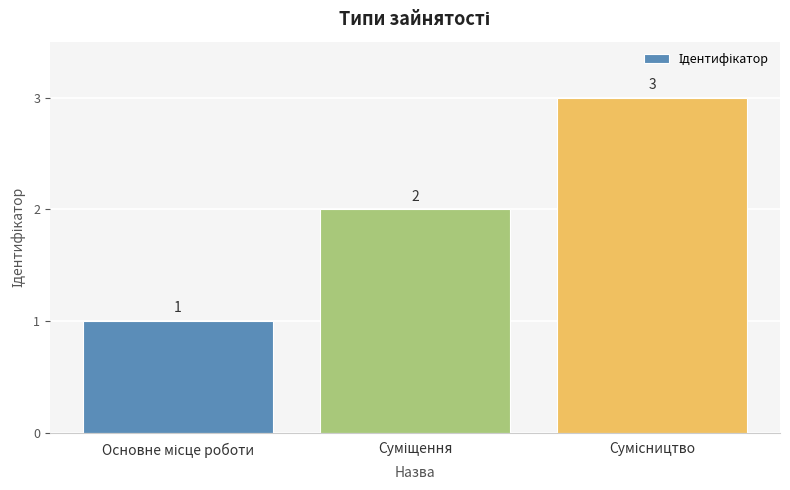

What is the maximum value shown in the chart?

3